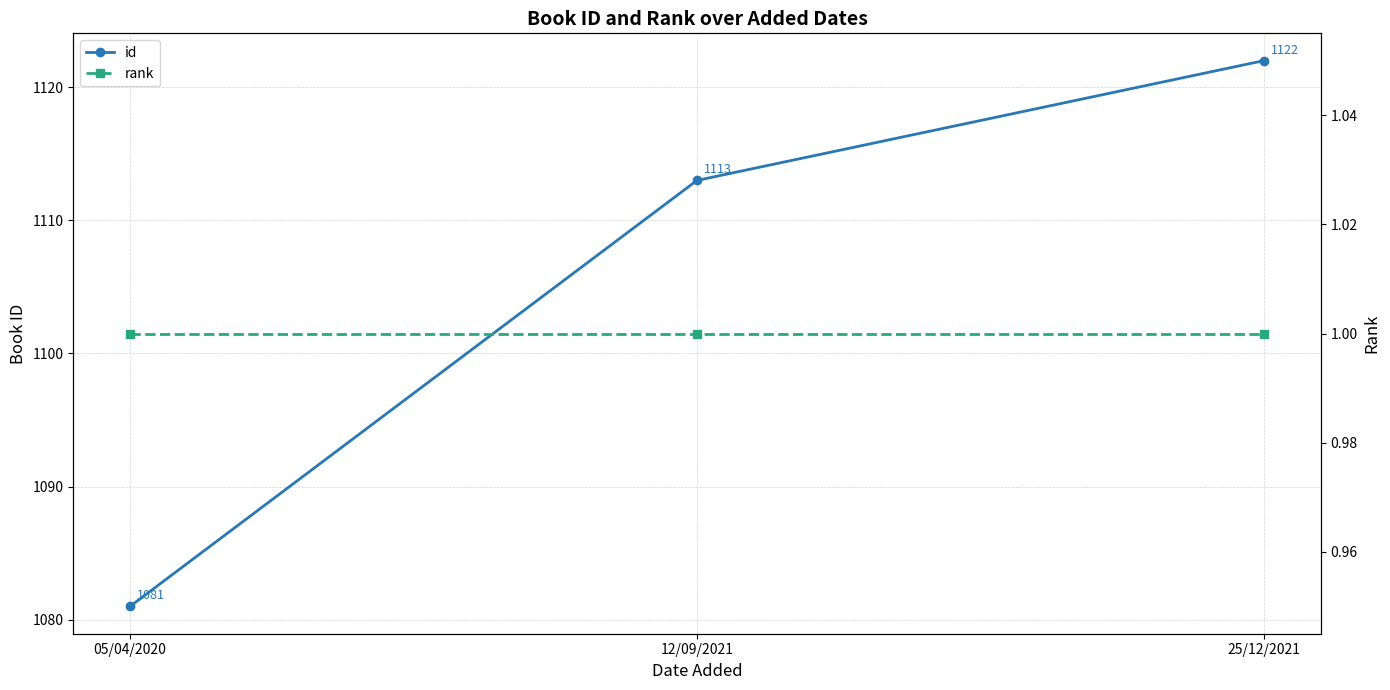

What is the sum of the rank values at 05/04/2020 and 25/12/2021?

2